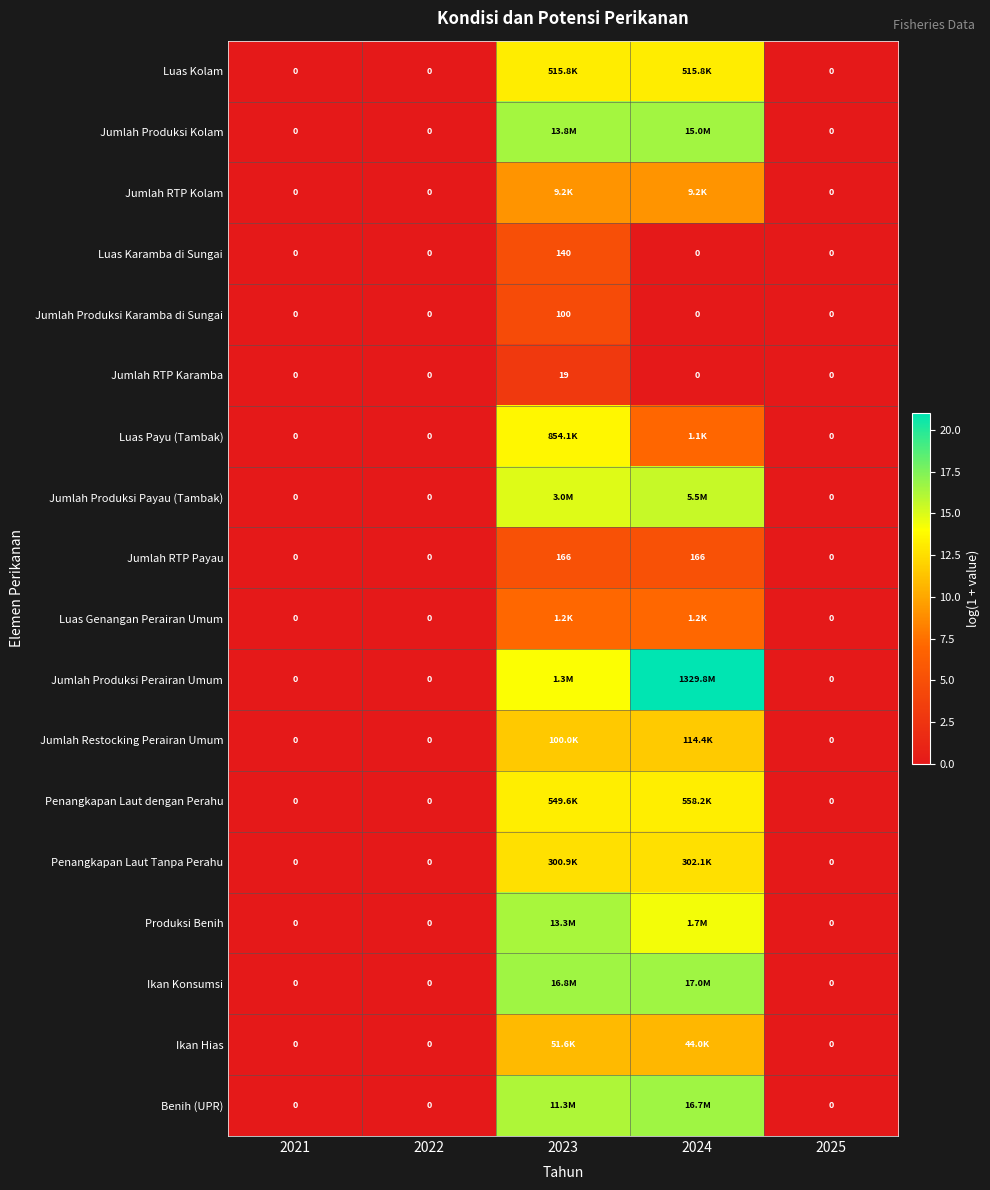

Count the number of categories in the chart.

5